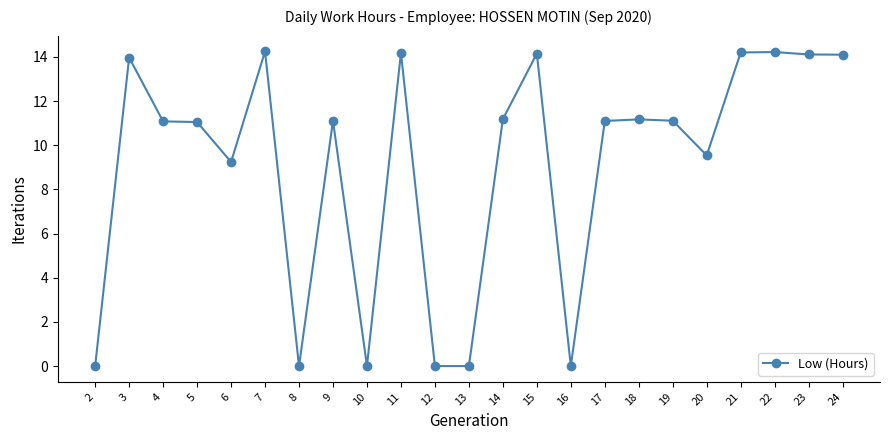

What is the average value?

9.1